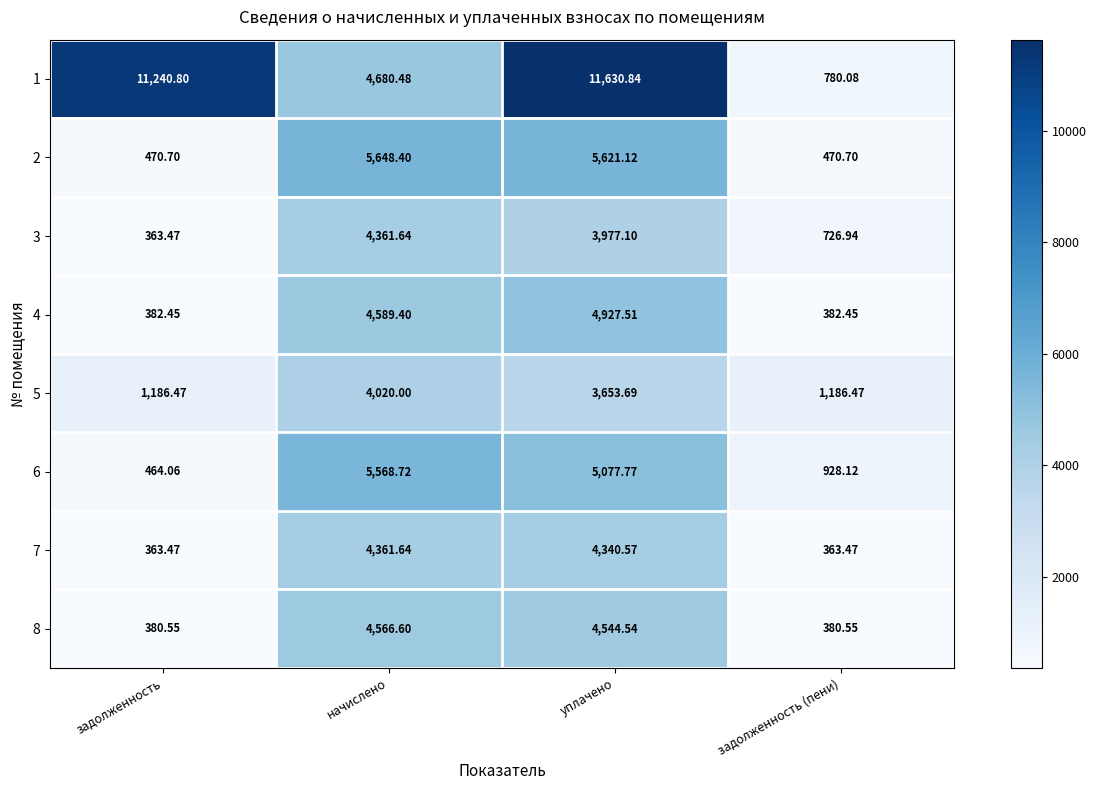

Which series has the largest total across all categories?

1